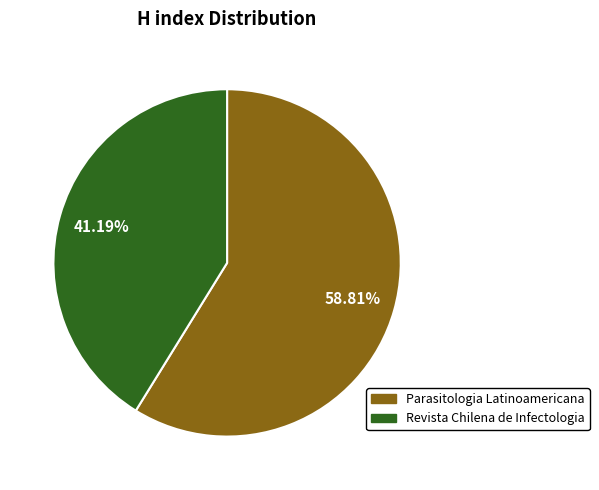

Count the number of slices in the pie.

2